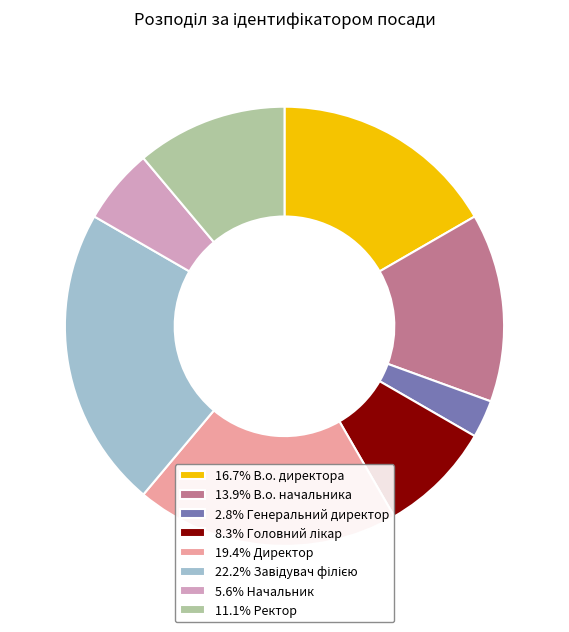

Is 16.7% В.о. директора the majority of the pie?

No